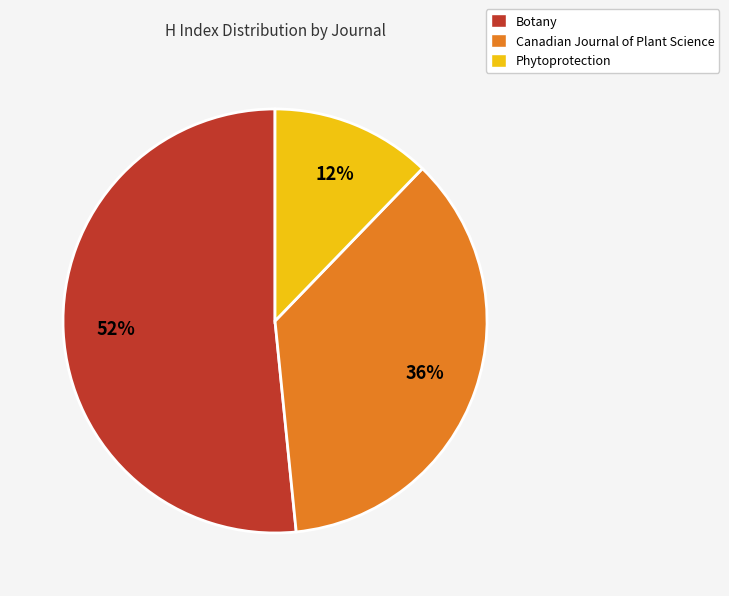

Is the sum of Botany and Phytoprotection greater than half?

Yes